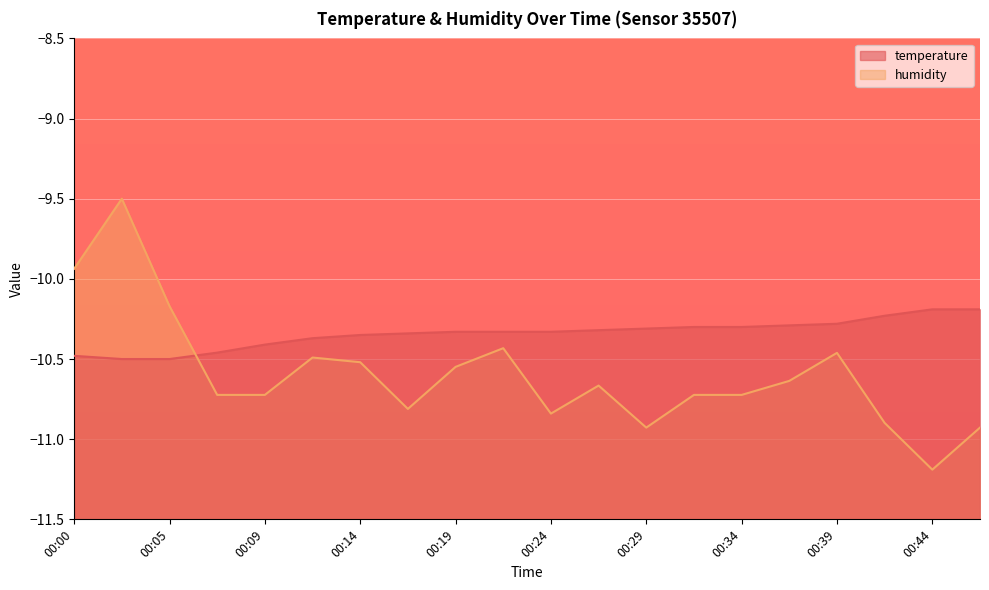

What is the value of the humidity point at the 5th from the left?

-10.7